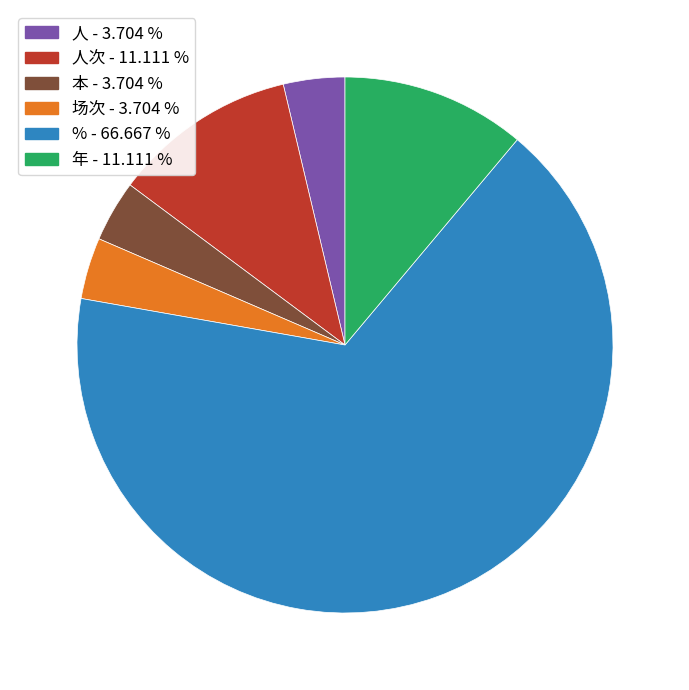

Is there any slice that represents more than half of the pie?

Yes